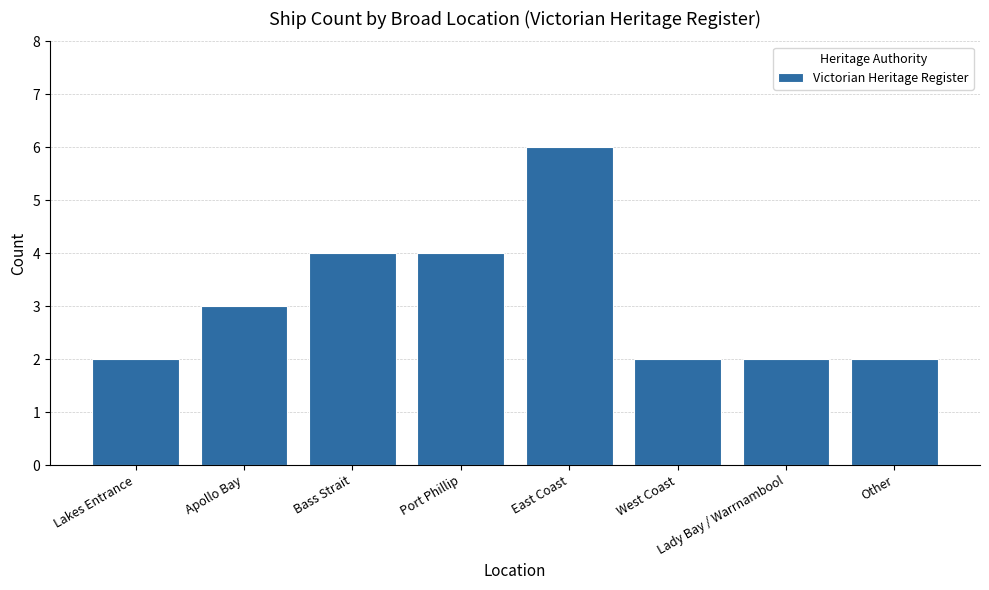

The chart shows a value of 2 at Other. True or false?

True